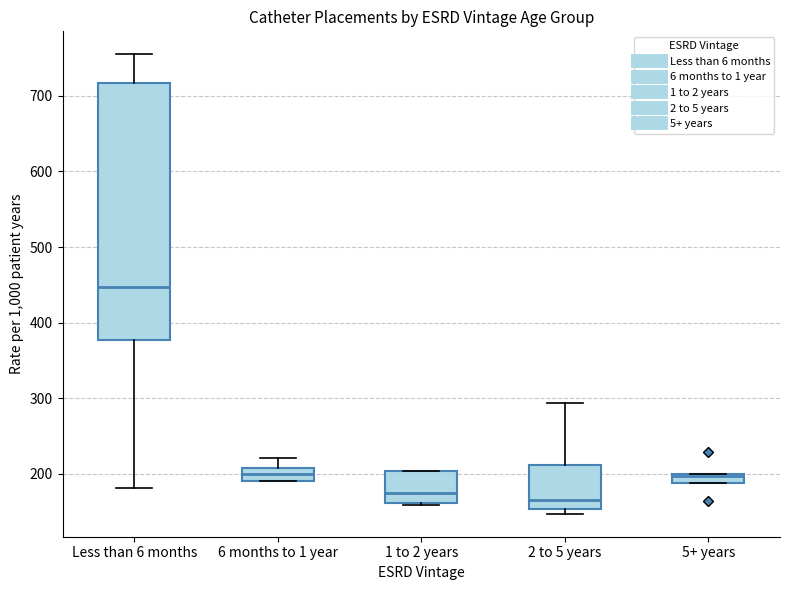

Comparing the boxes themselves (not the whiskers), which one is the tallest?

Less than 6 months